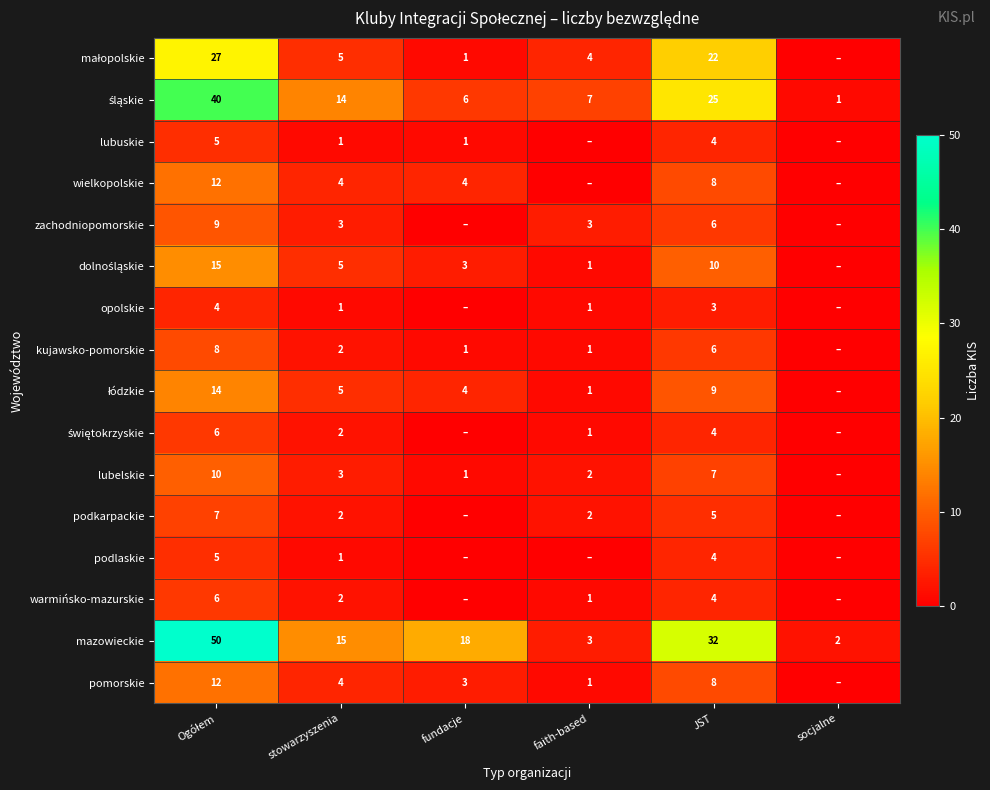

What is the sum of the opolskie values at faith-based and stowarzyszenia?

2